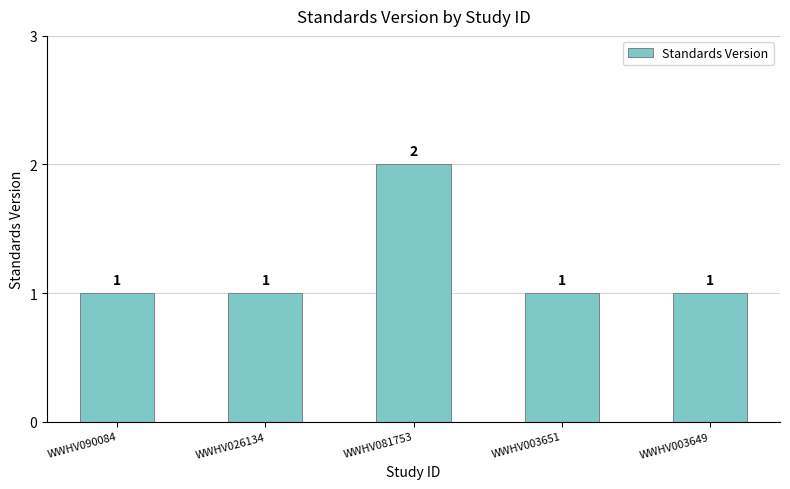

At which category does the chart reach its peak across all series?

WWHV081753